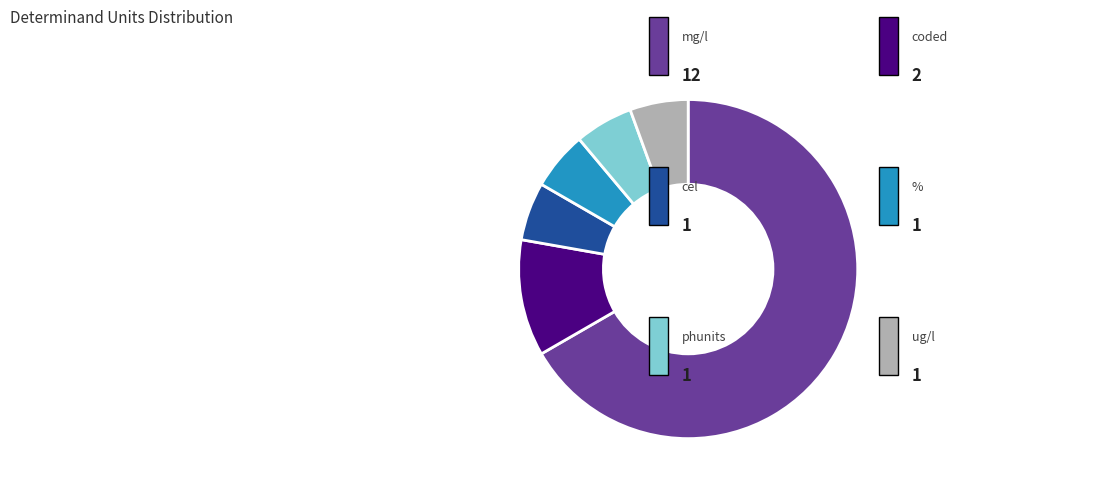

How many slices are in this pie chart?

6